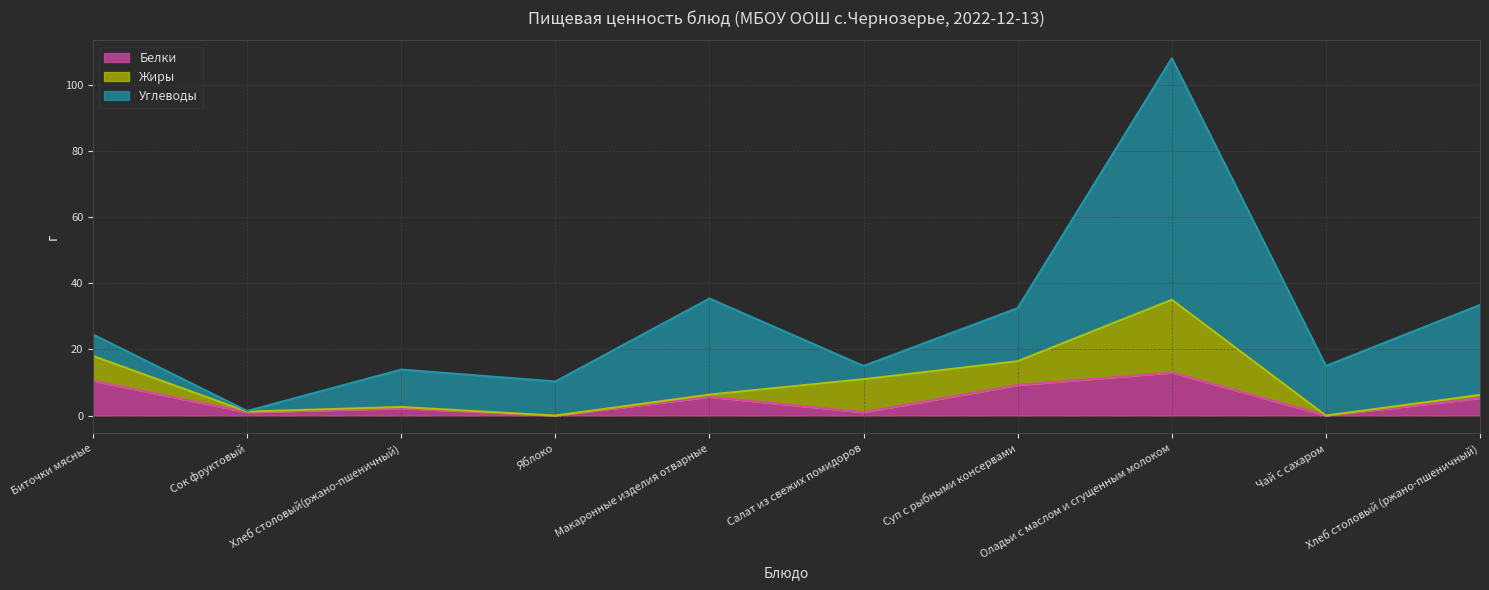

Reading left to right, what are all the values shown in this chart?

Белки: 10.5	1.0	2.2	0.0	5.7	1.0	9.2	13.0	0.0	5.3
Жиры: 7.5	0.2	0.4	0.0	0.7	10.0	7.2	22.0	0.0	1.0
Углеводы: 6.5	0.2	11.3	10.3	29.0	4.0	16.1	73.0	15.0	27.2